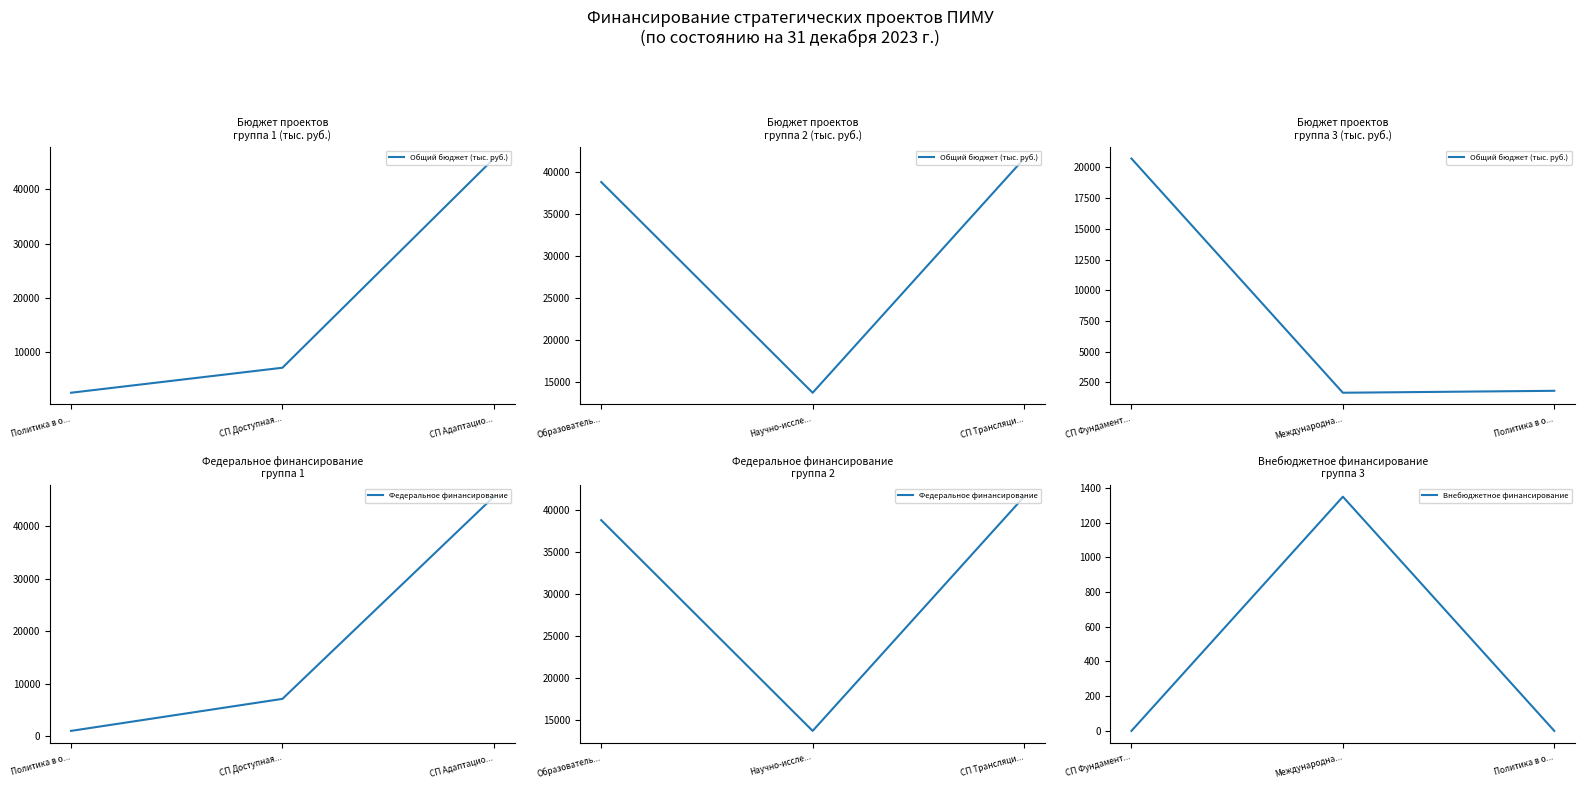

Does the chart have visible grid lines?

No